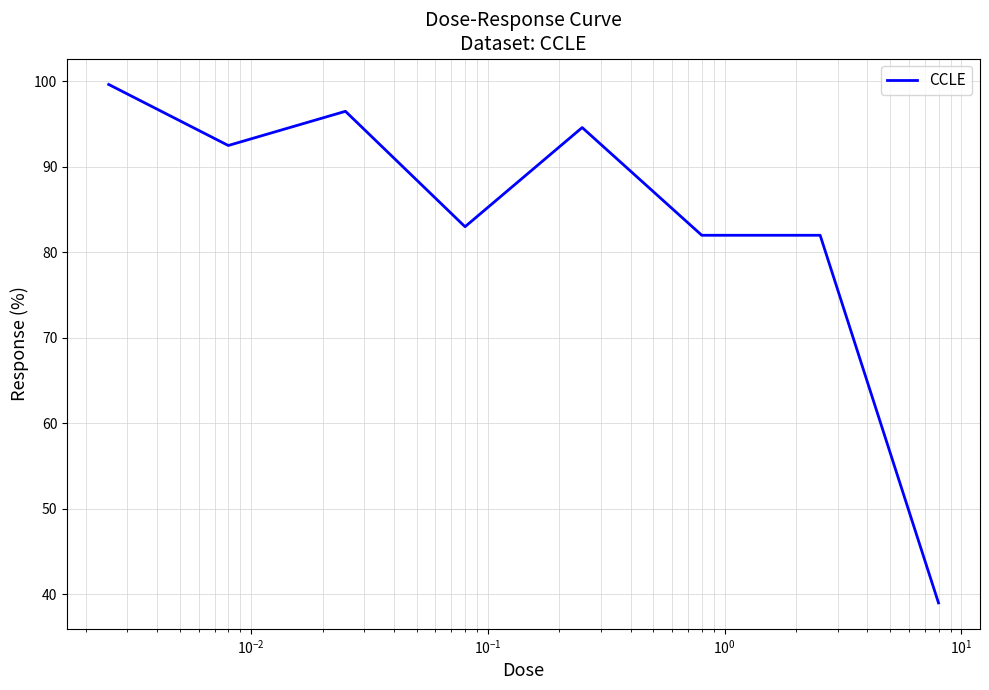

What is the sum of all values?

669.2